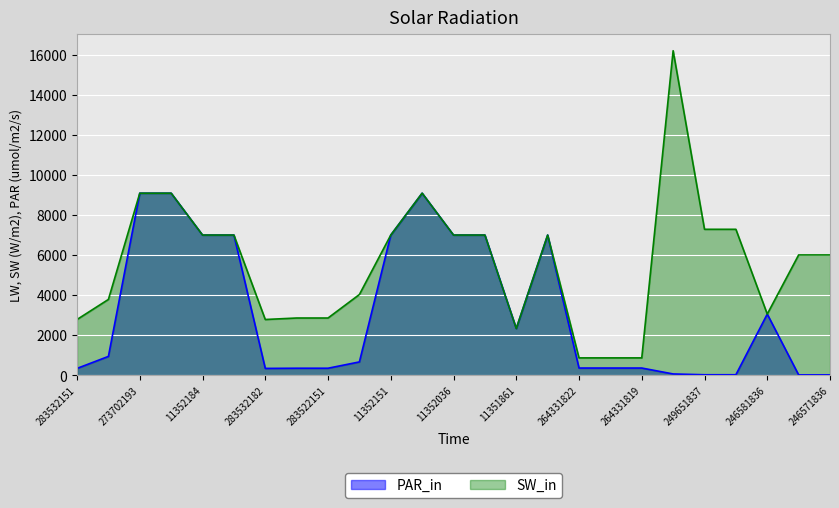

Reading right to left, extract all data points from this chart.

PAR_in: 246571836=26.7	246571837=26.7	246581836=3059.7	249651836=32.4	249651837=32.4	249651838=72.0	264331819=367.6	264331820=367.6	264331822=367.6	11352029=7002.7	11351861=2340.3	11352034=7002.7	11352036=7002.7	273702128=9092.0	11352151=7002.7	283502182=672.7	283522151=358.0	283522182=358.0	283532182=348.6	11352182=7002.7	11352184=7002.7	273702194=9092.0	273702193=9092.0	283892151=947.6	283532151=348.6
SW_in: 246571836=6010.0	246571837=6010.0	246581836=3060.0	249651836=7290.0	249651837=7290.0	249651838=16200.0	264331819=874.0	264331820=874.0	264331822=874.0	11352029=7002.7	11351861=2340.0	11352034=7002.7	11352036=7002.7	273702128=9092.0	11352151=7002.7	283502182=4036.0	283522151=2863.8	283522182=2863.8	283532182=2789.2	11352182=7002.7	11352184=7002.7	273702194=9092.0	273702193=9092.0	283892151=3790.3	283532151=2789.2